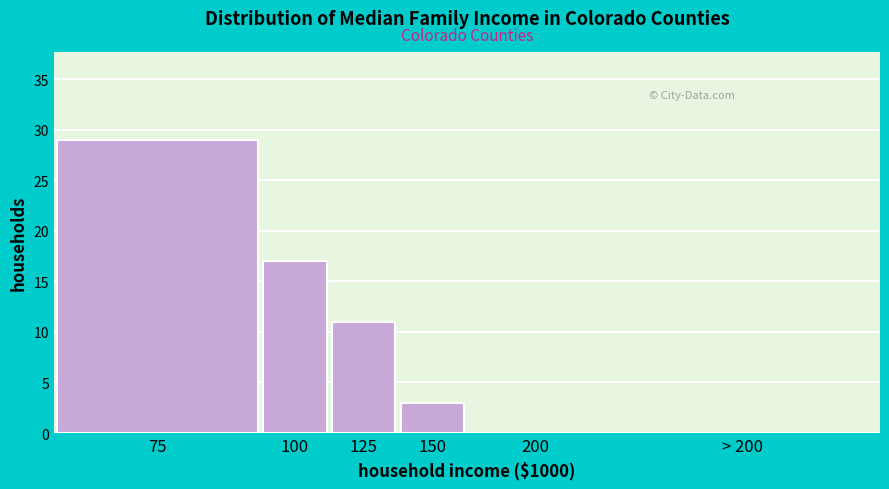

Reading left to right, what are all the values shown in this chart?

75=29	100=17	125=11	150=3	200=0	> 200=0